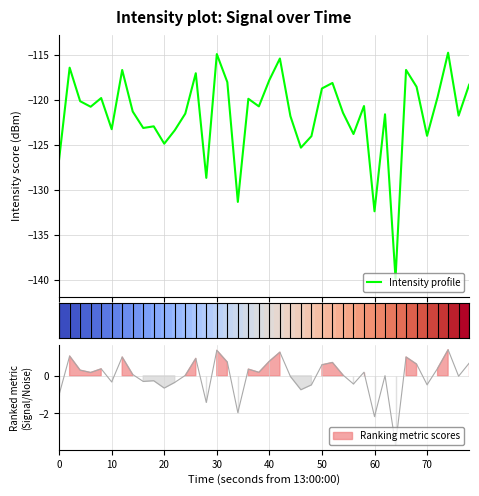

What is the minimum value for Intensity profile?

-139.9